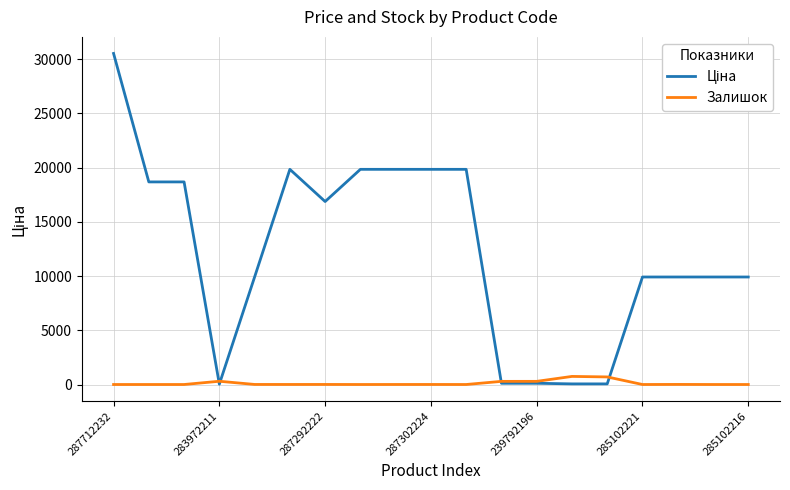

At which category is the sum across all series the highest?

287712232